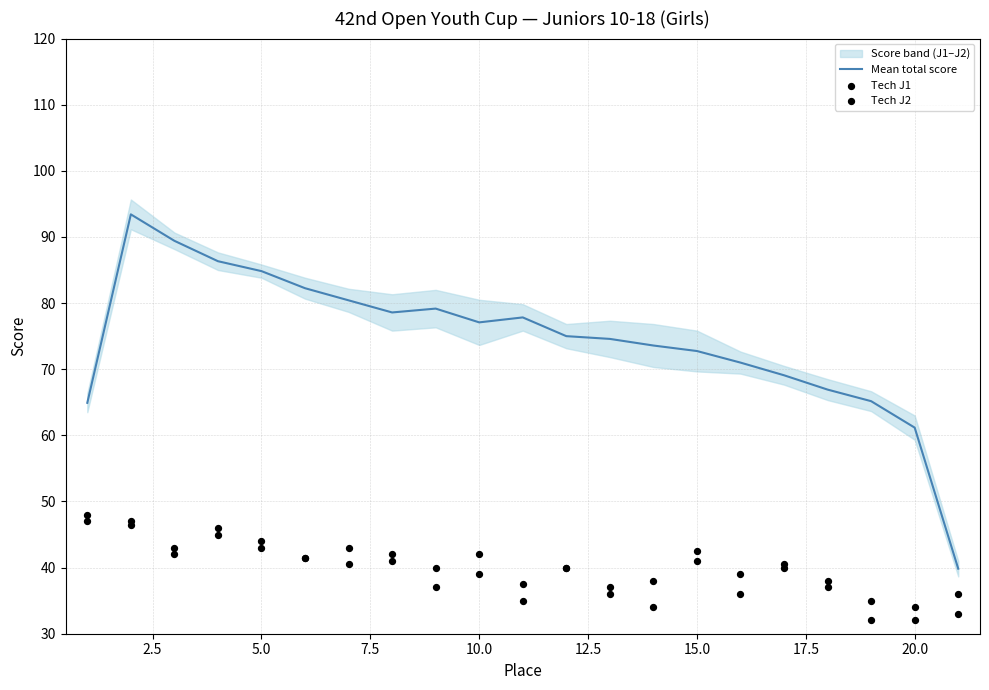

Which series contains the lowest Y value?

Tech J2